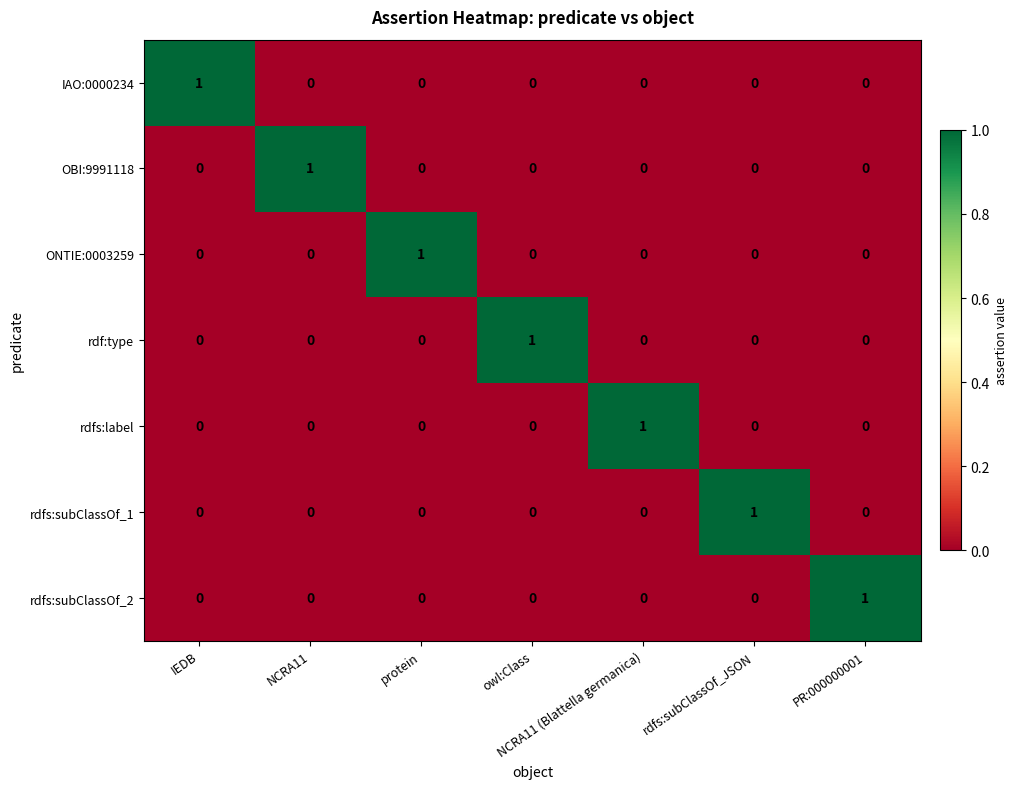

How many values in the OBI:9991118 series exceed 0?

1